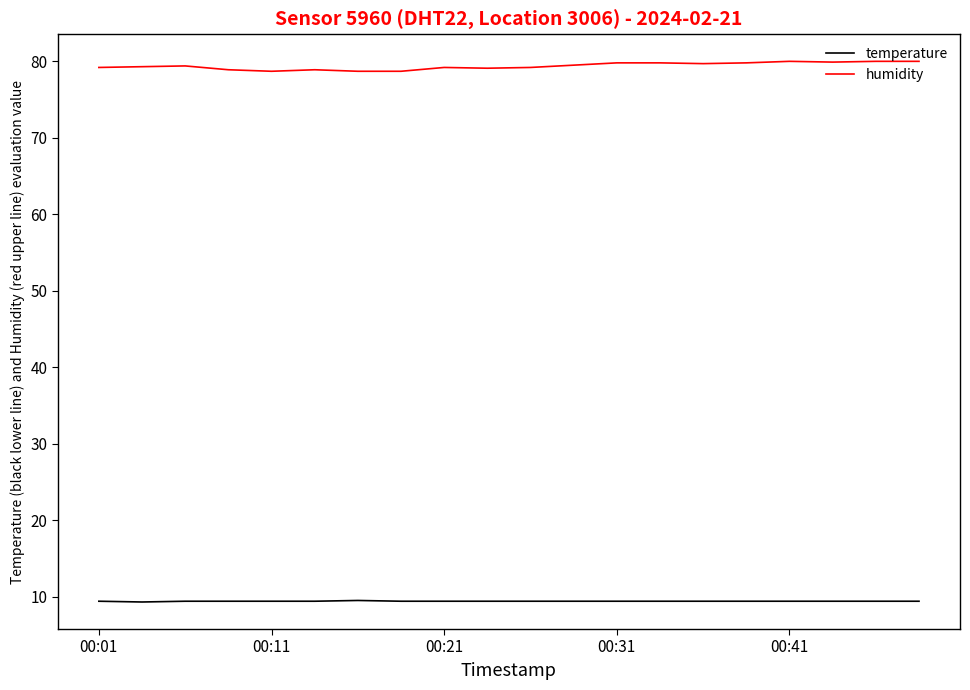

What is the lowest value of the temperature series?

9.3